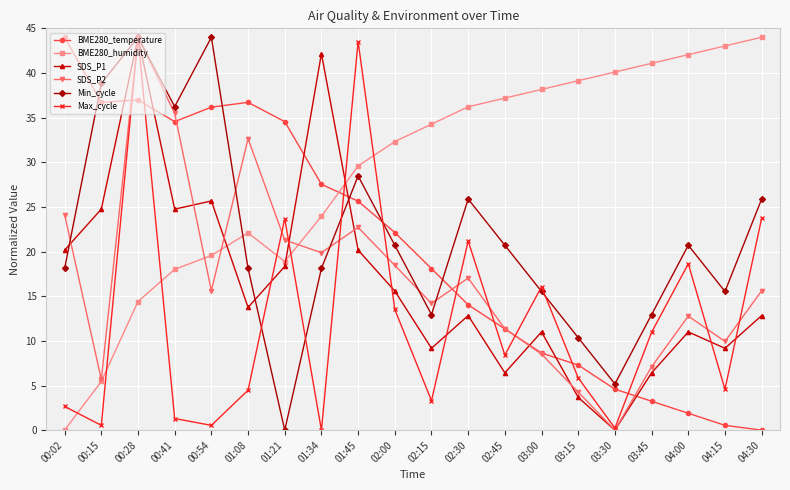

Does the chart display data point markers on the line(s)?

Yes